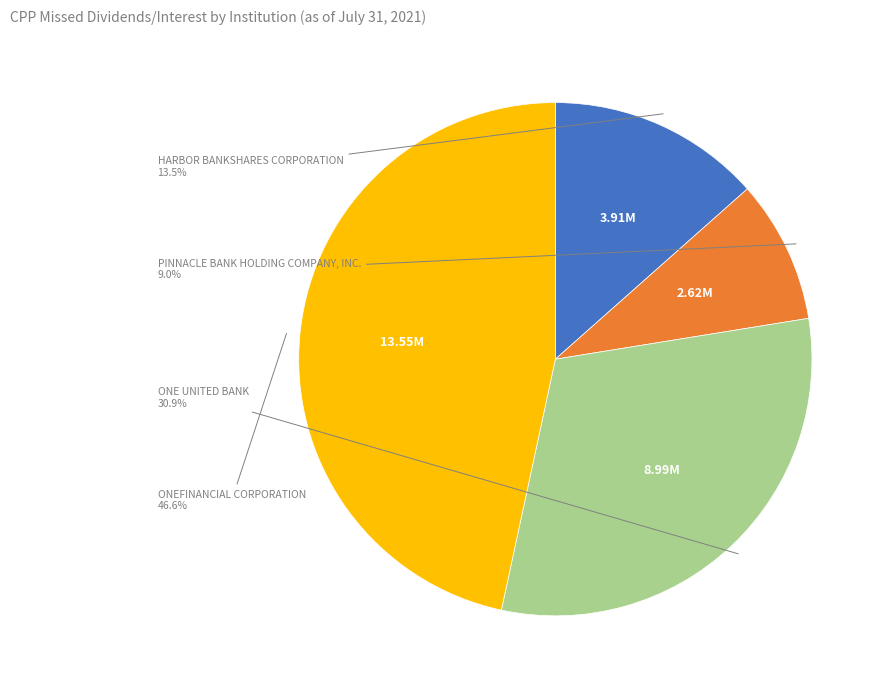

How many segments does this pie chart have?

4